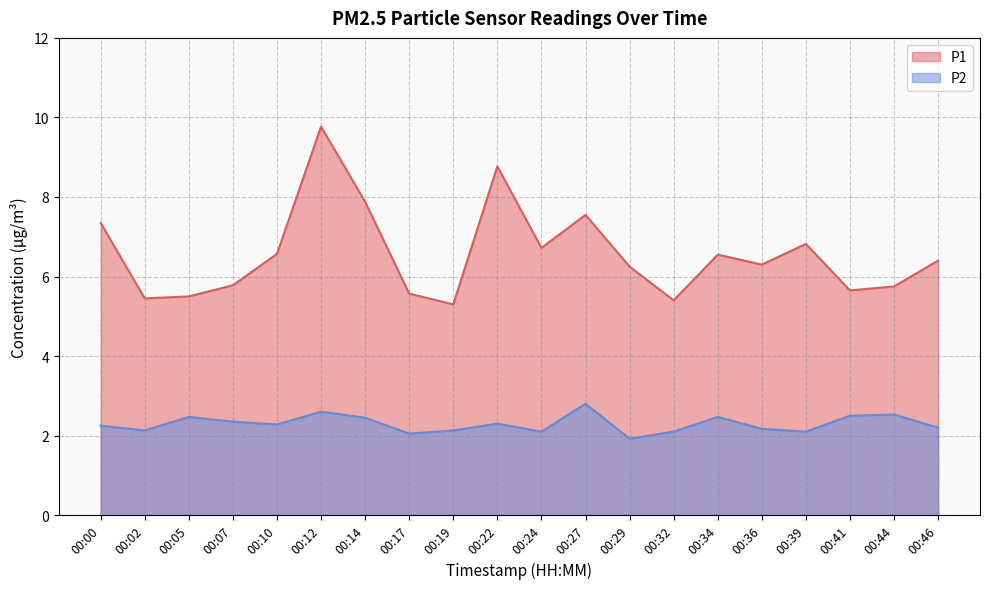

How many lines are shown in the chart?

2